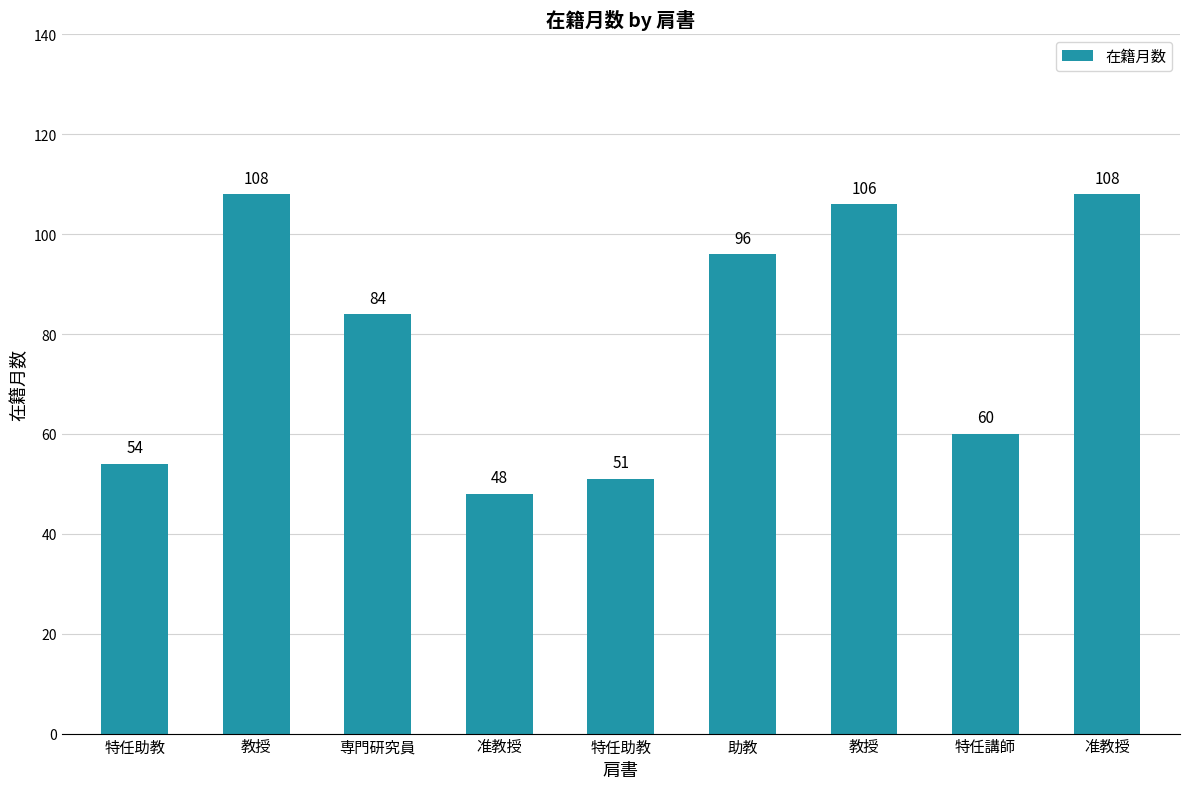

What is the average value?

79